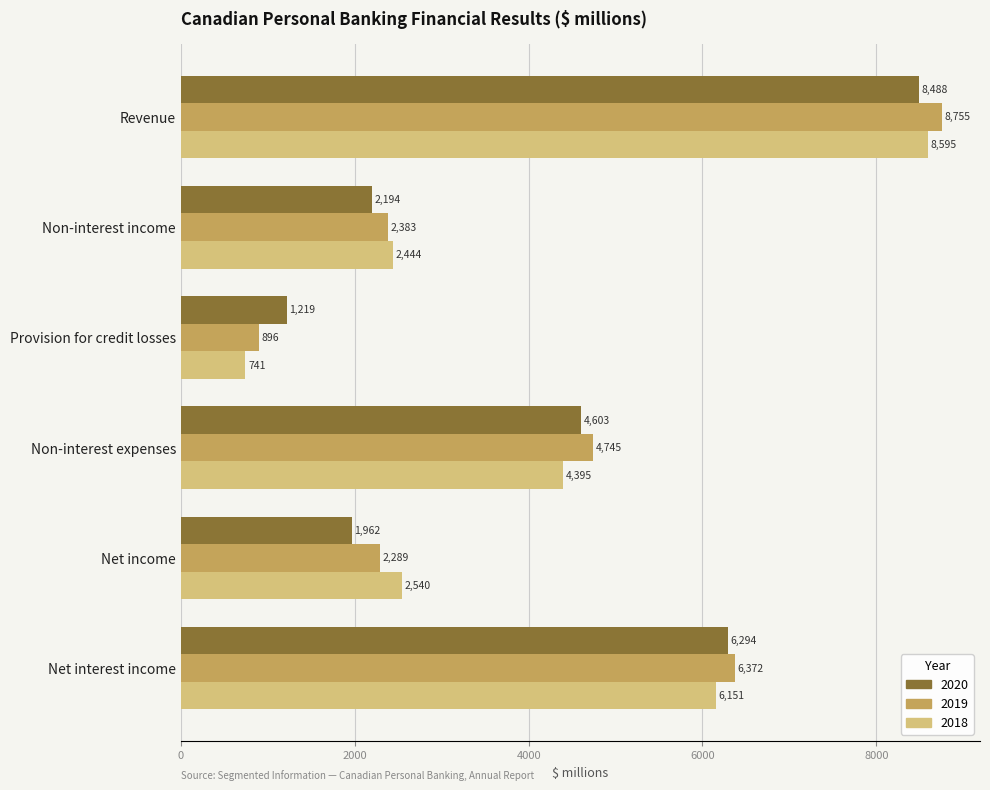

What is the average value of the 2020 series?

4127